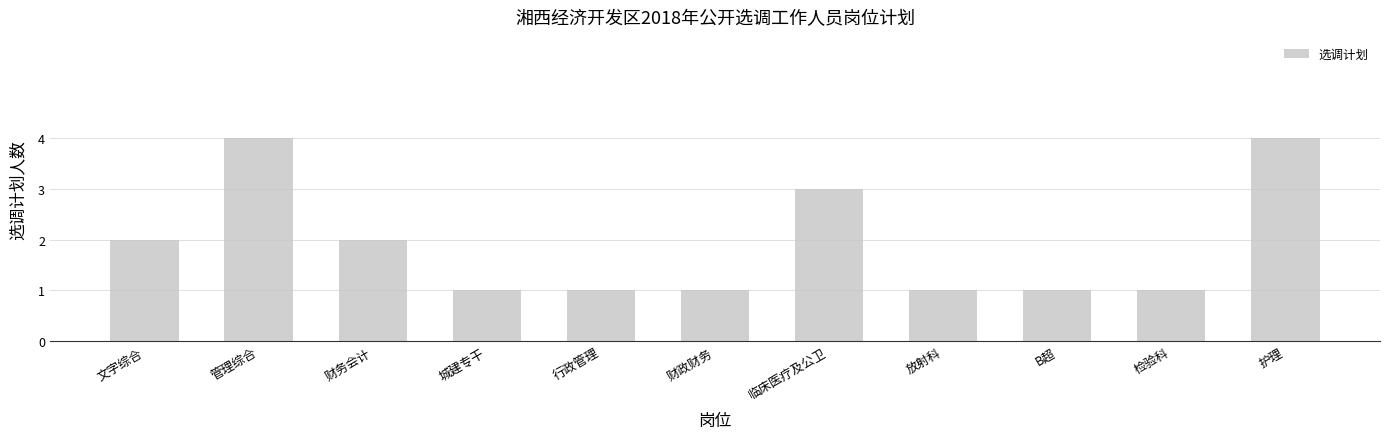

Is it true that the value at 临床医疗及公卫 is 4?

False